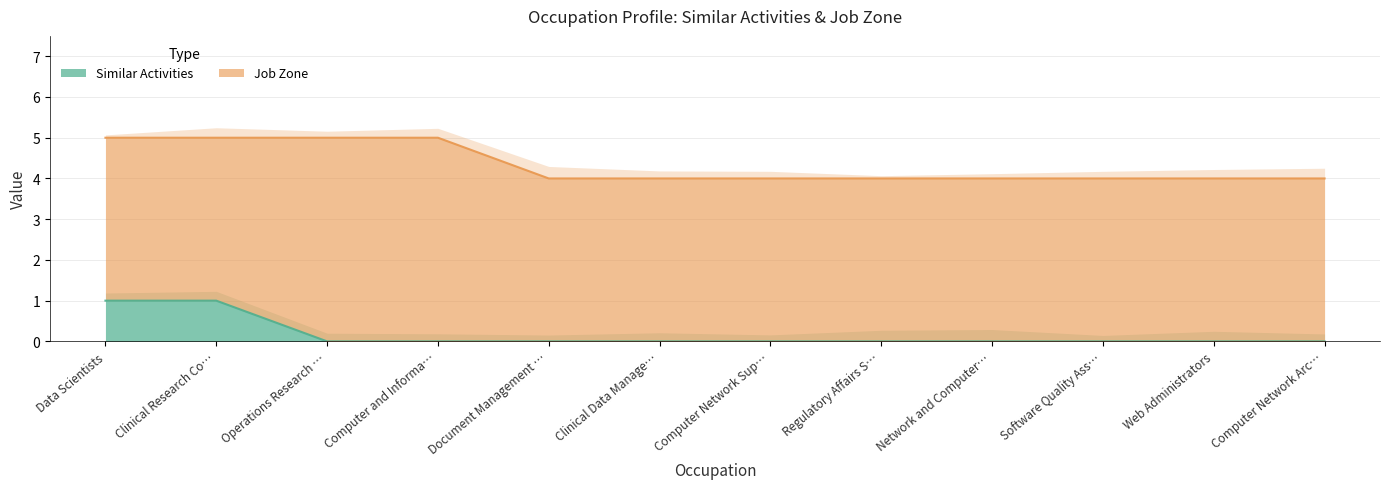

Rank the categories by value from lowest to highest.

Operations Research Analysts, Computer and Information Research Scientists, Document Management Specialists, Clinical Data Managers, Computer Network Support Specialists, Regulatory Affairs Specialists, Network and Computer Systems Administrators, Software Quality Assurance Analysts, Web Administrators, Computer Network Architects, Data Scientists, Clinical Research Coordinators